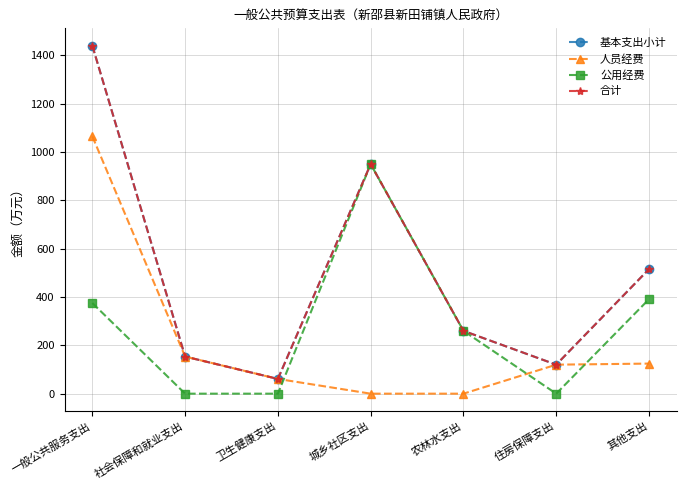

Reading right to left, extract all data points from this chart.

基本支出小计: 515.5	120.0	260.0	950.0	61.0	153.5	1440.0
人员经费: 124.5	120.0	0.0	0.0	61.0	153.5	1065.0
公用经费: 391.0	0.0	260.0	950.0	0.0	0.0	375.0
合计: 515.5	120.0	260.0	950.0	61.0	153.5	1440.0